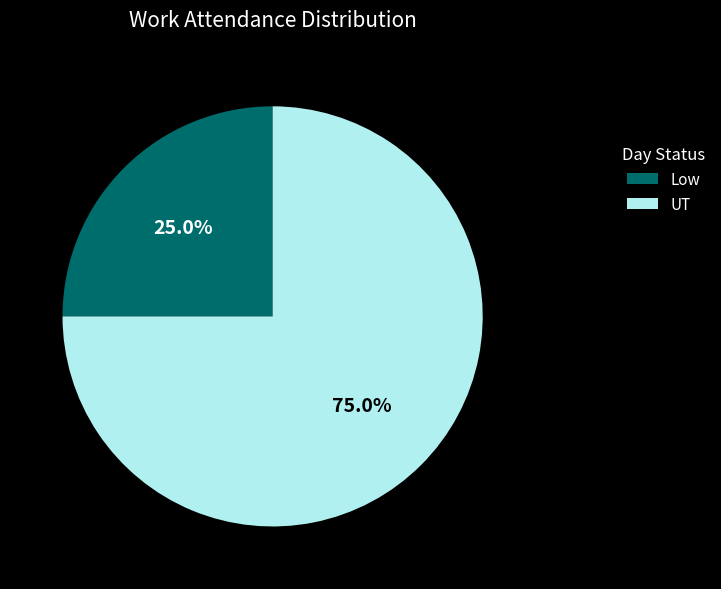

Does any single category account for the majority?

Yes